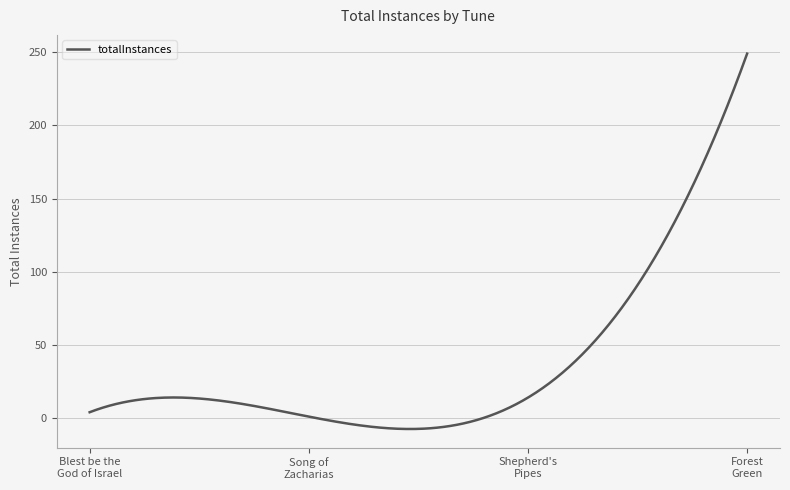

What is the difference between the maximum and minimum values?

256.5